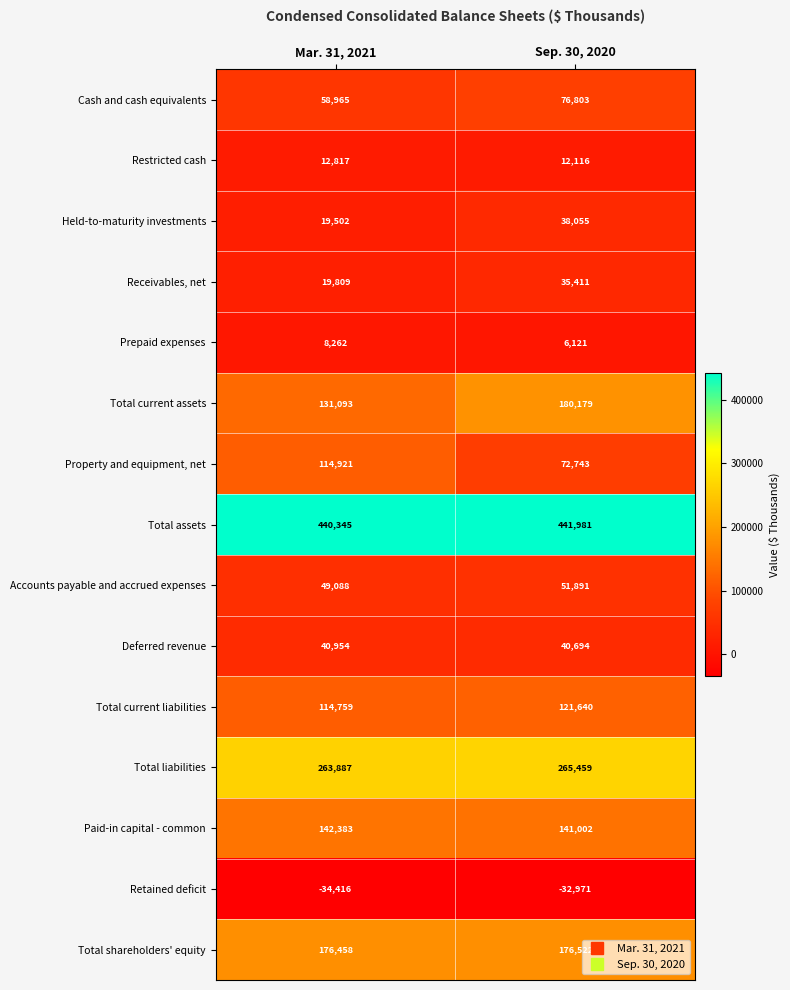

Reading right to left, list all the values displayed in this chart.

Cash and cash equivalents: 76803	58965
Restricted cash: 12116	12817
Held-to-maturity investments: 38055	19502
Receivables, net: 35411	19809
Prepaid expenses: 6121	8262
Total current assets: 180179	131093
Property and equipment, net: 72743	114921
Total assets: 441981	440345
Accounts payable and accrued expenses: 51891	49088
Deferred revenue: 40694	40954
Total current liabilities: 121640	114759
Total liabilities: 265459	263887
Paid-in capital - common: 141002	142383
Retained deficit: -32971	-34416
Total shareholders' equity: 176522	176458